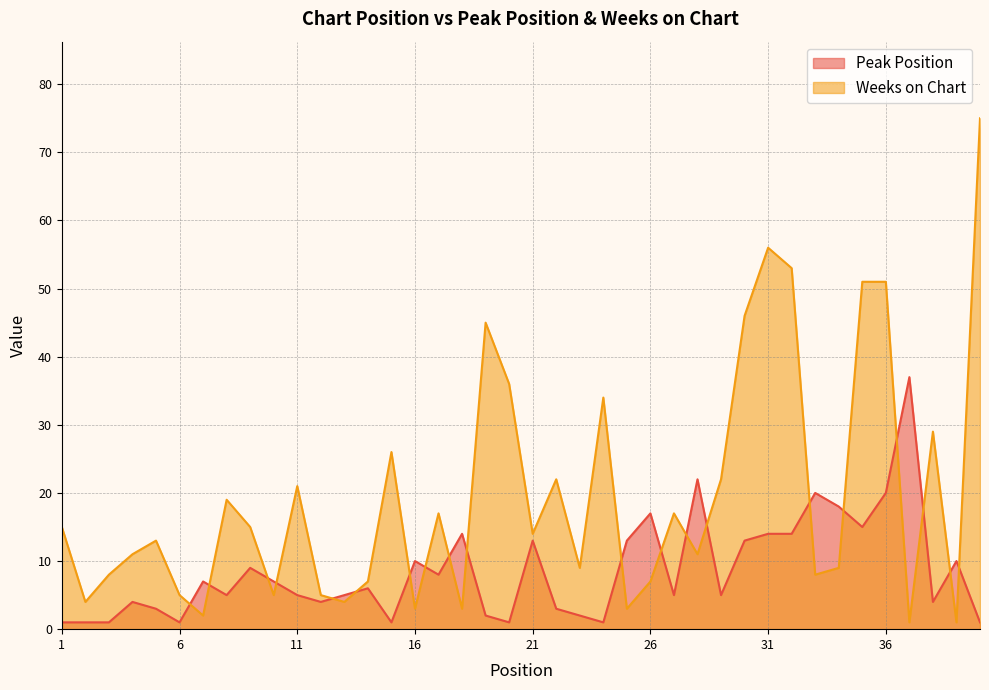

The Weeks on Chart series shows 5 at 6. True or false?

True